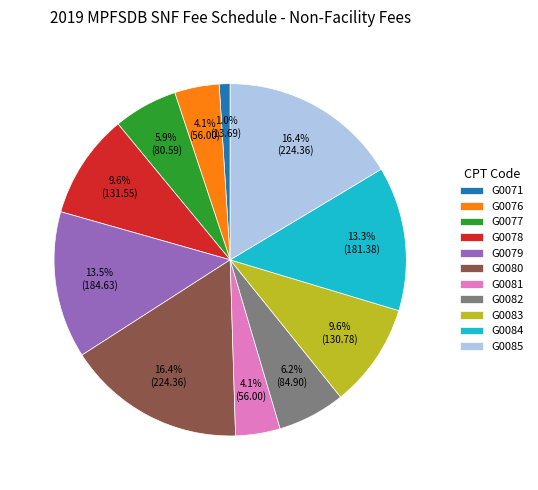

Which has a higher value, G0083 or G0079?

G0079